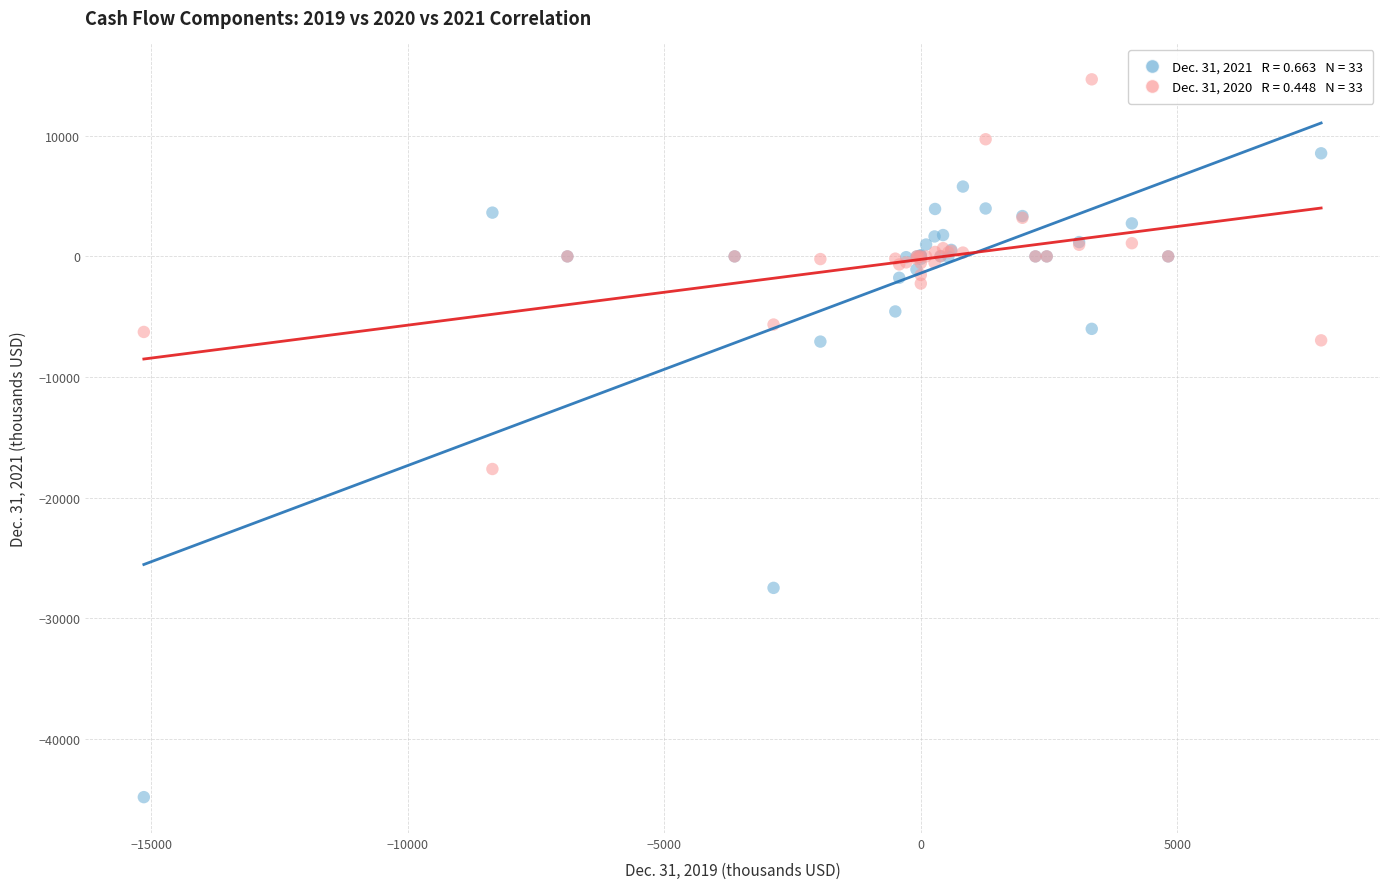

Across all series, what Y value is closest to -15077?

-17628